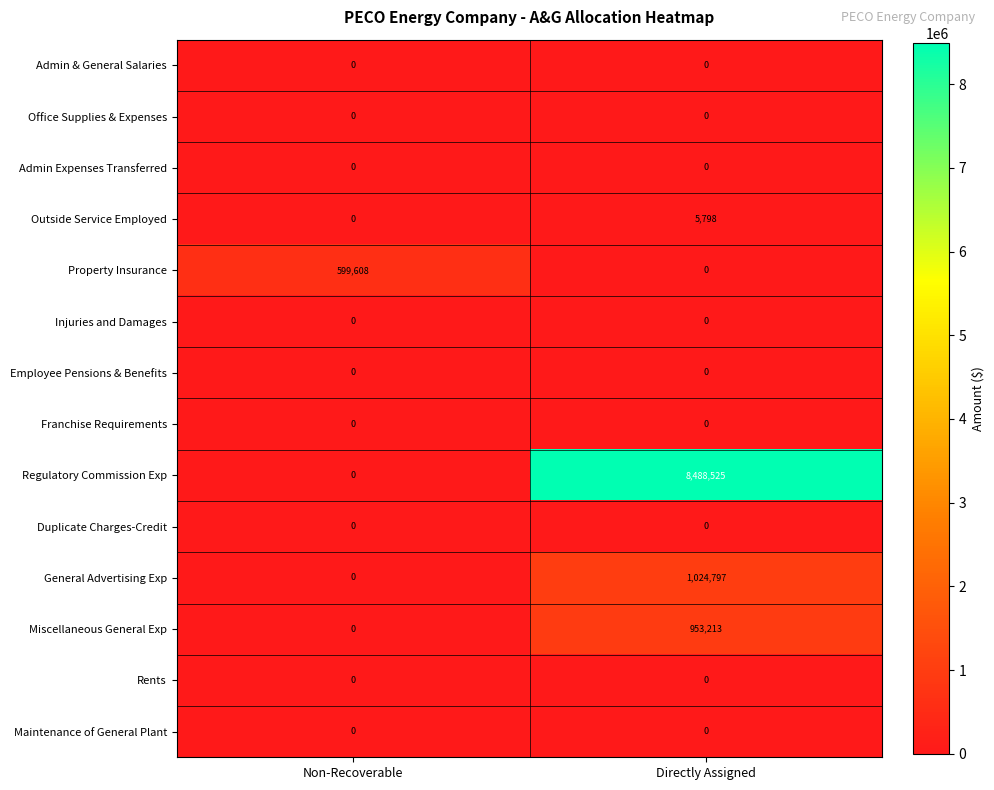

Reading left to right, transcribe all the data shown in this chart.

Admin & General Salaries: Non-Recoverable=0	Directly Assigned=0
Office Supplies & Expenses: Non-Recoverable=0	Directly Assigned=0
Admin Expenses Transferred: Non-Recoverable=0	Directly Assigned=0
Outside Service Employed: Non-Recoverable=0	Directly Assigned=5798
Property Insurance: Non-Recoverable=599608	Directly Assigned=0
Injuries and Damages: Non-Recoverable=0	Directly Assigned=0
Employee Pensions & Benefits: Non-Recoverable=0	Directly Assigned=0
Franchise Requirements: Non-Recoverable=0	Directly Assigned=0
Regulatory Commission Exp: Non-Recoverable=0	Directly Assigned=8488525
Duplicate Charges-Credit: Non-Recoverable=0	Directly Assigned=0
General Advertising Exp: Non-Recoverable=0	Directly Assigned=1024797
Miscellaneous General Exp: Non-Recoverable=0	Directly Assigned=953213
Rents: Non-Recoverable=0	Directly Assigned=0
Maintenance of General Plant: Non-Recoverable=0	Directly Assigned=0